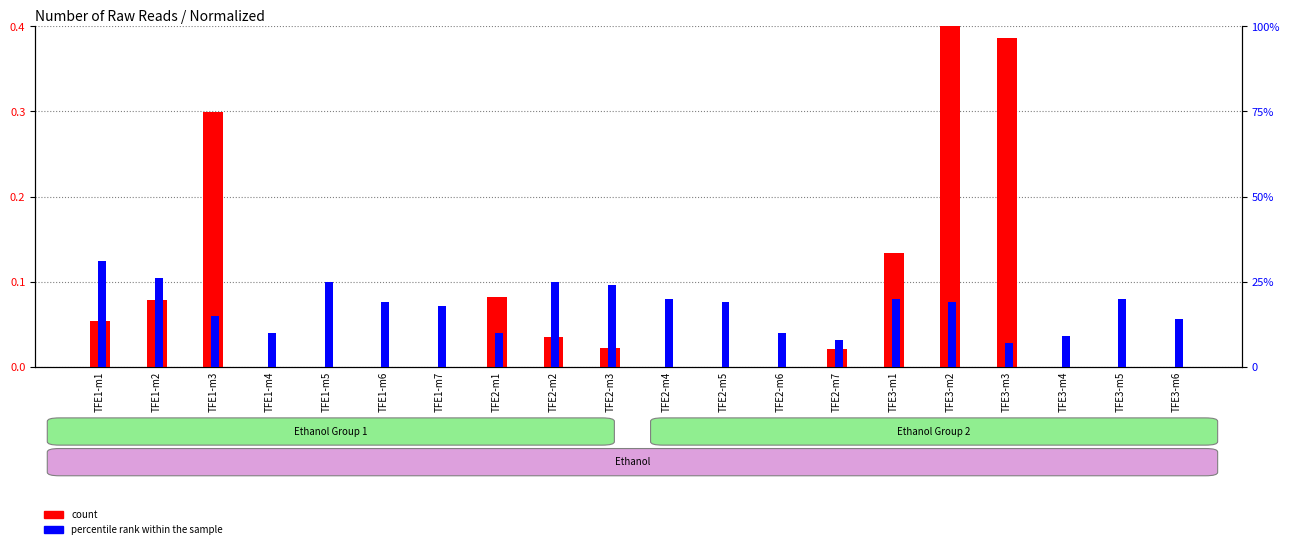

The percentile rank within the sample series shows 8.3 at TFE1-m7. True or false?

False